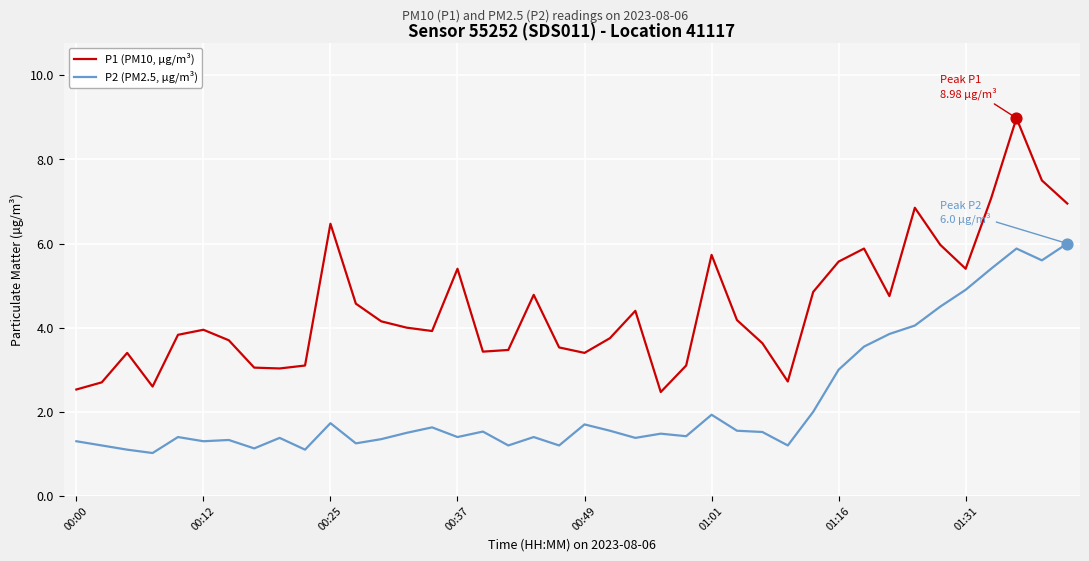

What are all the series names shown in the legend?

P1 (PM10, µg/m³), P2 (PM2.5, µg/m³)